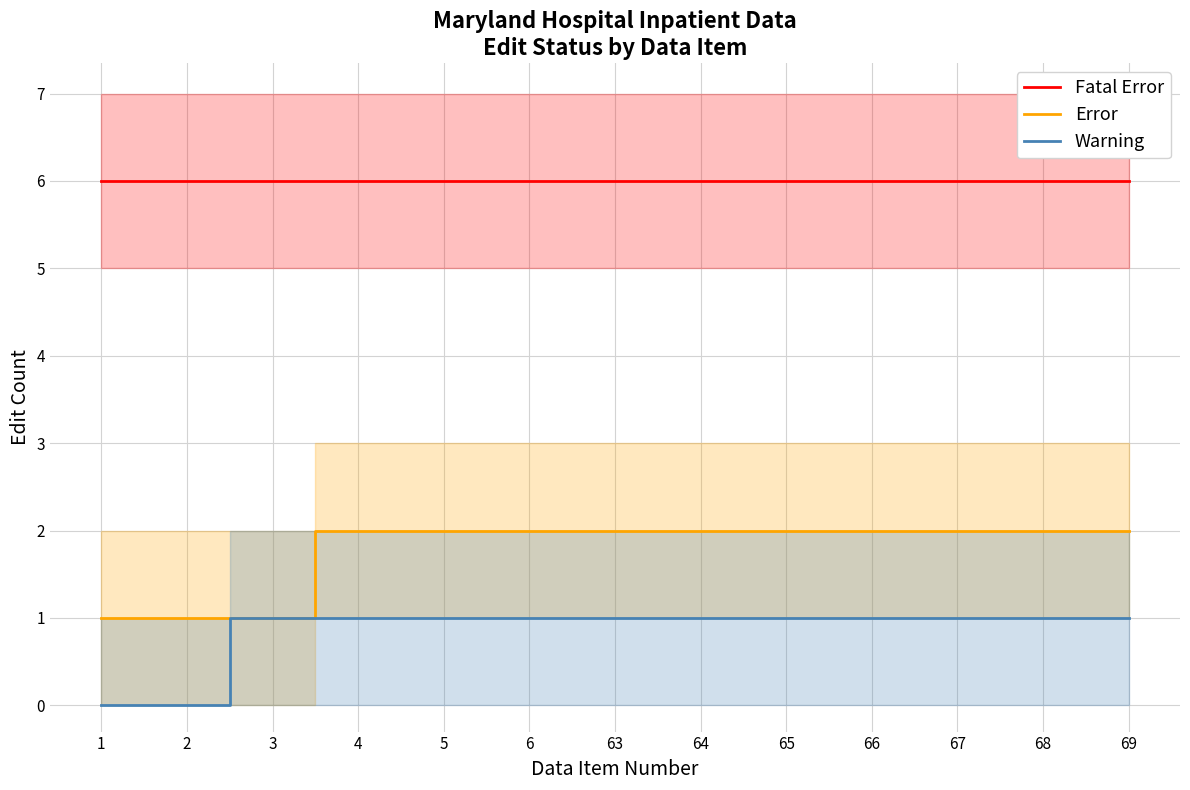

At which category is the sum across all series the highest?

4